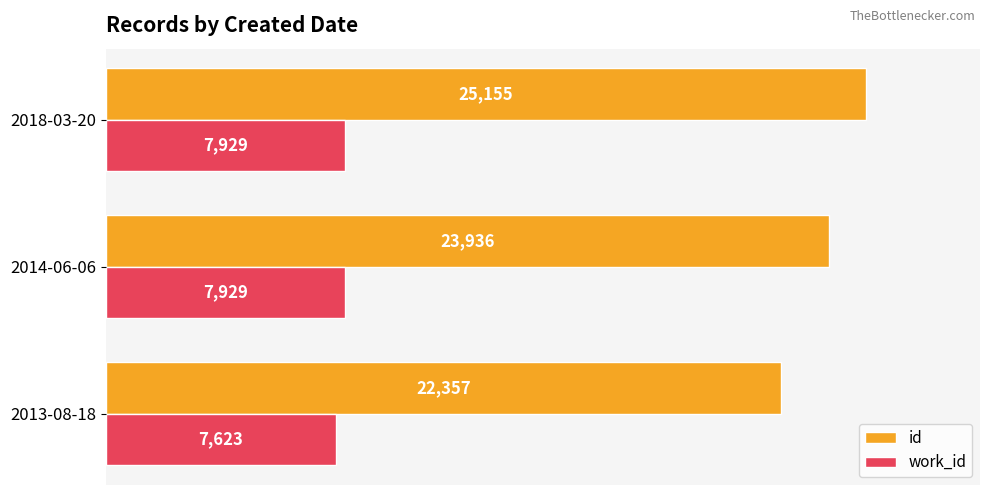

What is the sum of the id values at 2013-08-18 and 2018-03-20?

47512